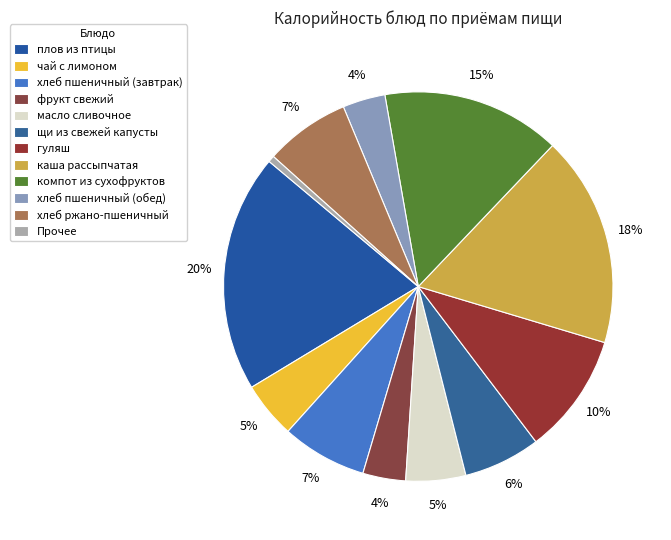

How many segments does this pie chart have?

12